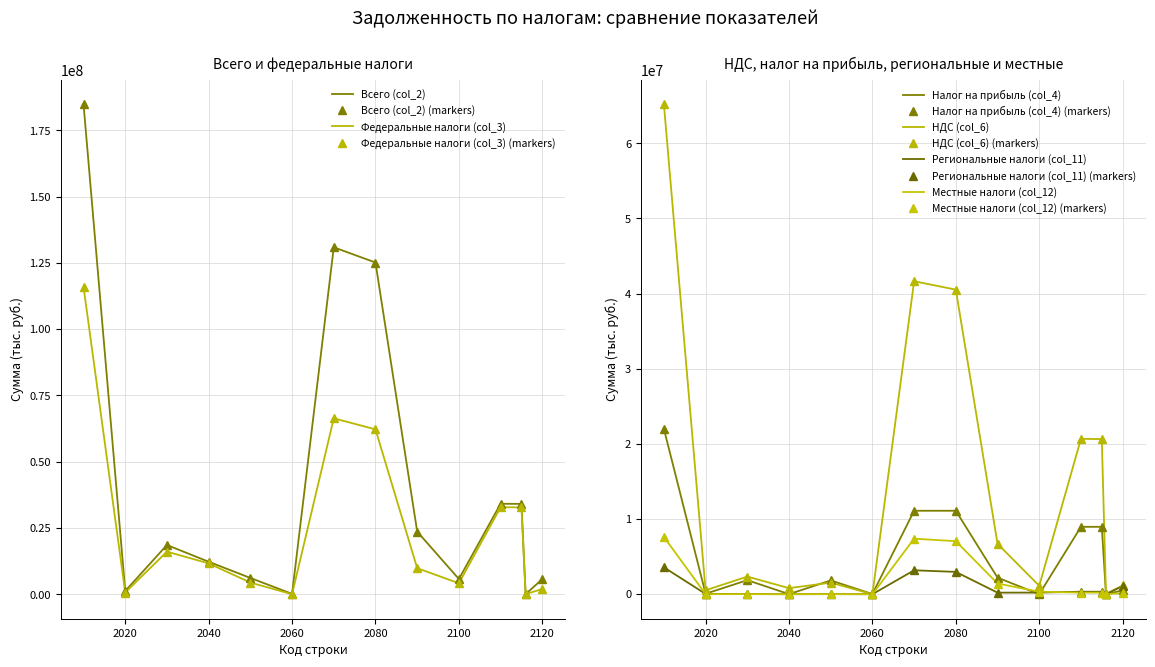

Reading right to left, transcribe all the data shown in this chart.

Всего (col_2): 2120=5731485	2116=45659	2115=34095784	2110=34141443	2100=5752681	2090=23649275	2080=125136034	2070=130888715	2060=153584	2050=6161059	2040=12275797	2030=18590440	2020=1231440	2010=184852038
Федеральные налоги (col_3): 2120=2001697	2116=44029	2115=32791902	2110=32835931	2100=4162613	2090=9850933	2080=62209515	2070=66372128	2060=23354	2050=4417250	2040=11646295	2030=16086899	2020=661459	2010=115956417
Налог на прибыль (col_4): 2120=509998	2116=54	2115=8968159	2110=8968213	2100=0	2090=2209107	2080=11105090	2070=11105090	2060=23354	2050=1835996	2040=10503	2030=1869853	2020=64332	2010=22007488
НДС (col_6): 2120=1161175	2116=38872	2115=20639017	2110=20677889	2100=1121649	2090=6707961	2080=40524426	2070=41646075	2060=0	2050=1536957	2040=809934	2030=2346891	2020=526298	2010=65197153
Региональные налоги (col_11): 2120=1084266	2116=1298	2115=330605	2110=331903	2100=217416	2090=209417	2080=2969060	2070=3186476	2060=1000	2050=15527	2040=4694	2030=21221	2020=40389	2010=3579989
Местные налоги (col_12): 2120=143467	2116=309	2115=211857	2110=212166	2100=327231	2090=1425174	2080=7059328	2070=7386559	2060=0	2050=12030	2040=50	2030=12080	2020=12098	2010=7622903